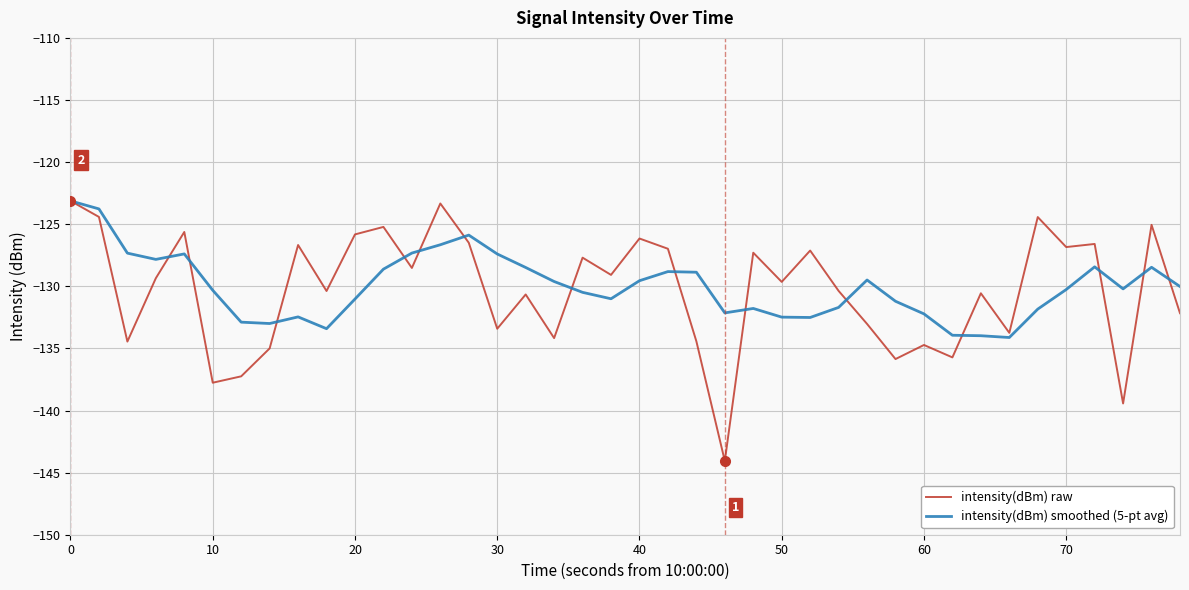

Which series has the widest spread of values?

intensity(dBm) raw